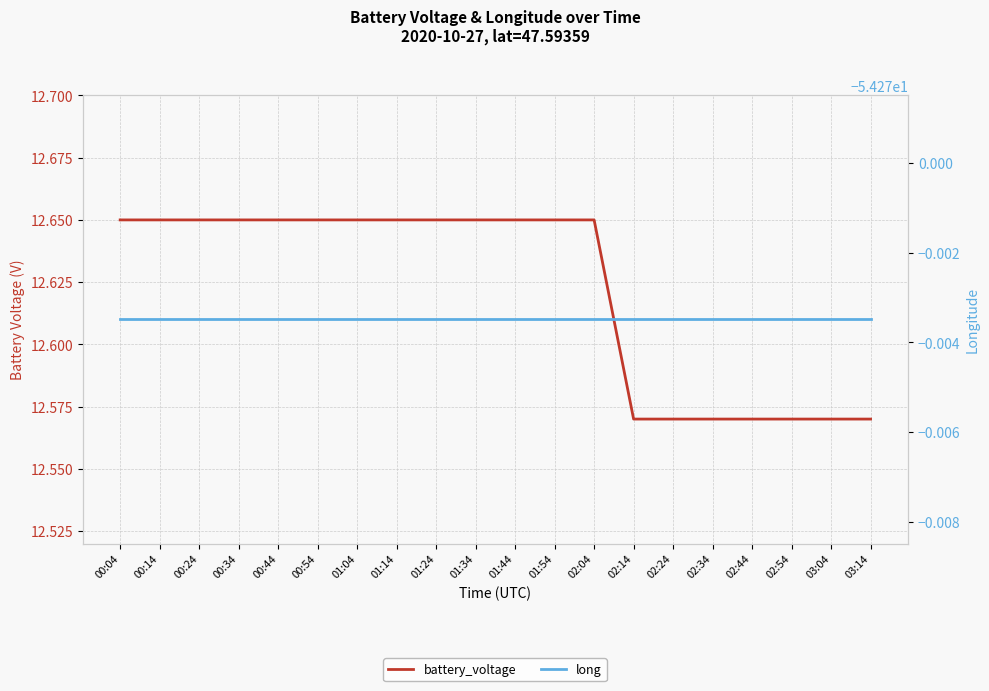

What is the total value across all series at 02:24?

-41.7